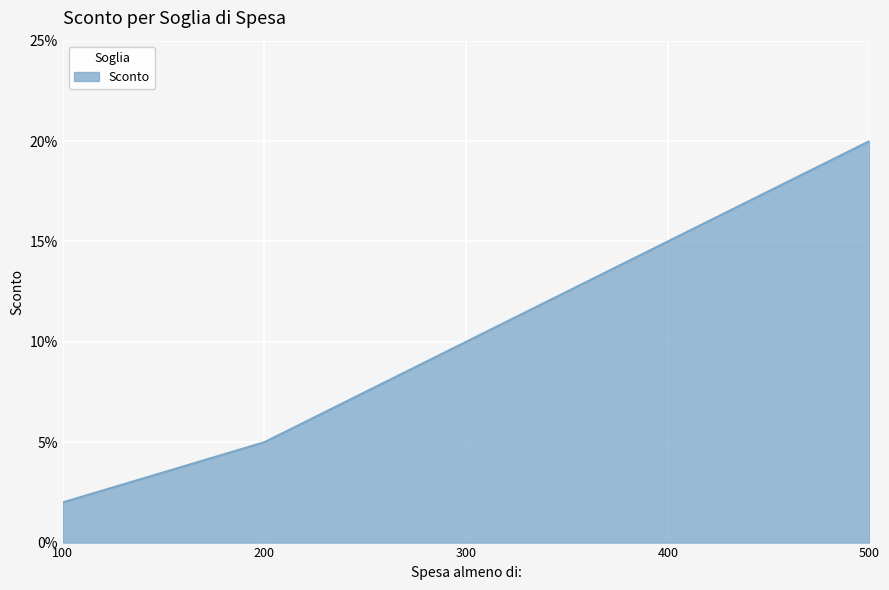

Rank the categories by value from lowest to highest.

100, 200, 300, 400, 500